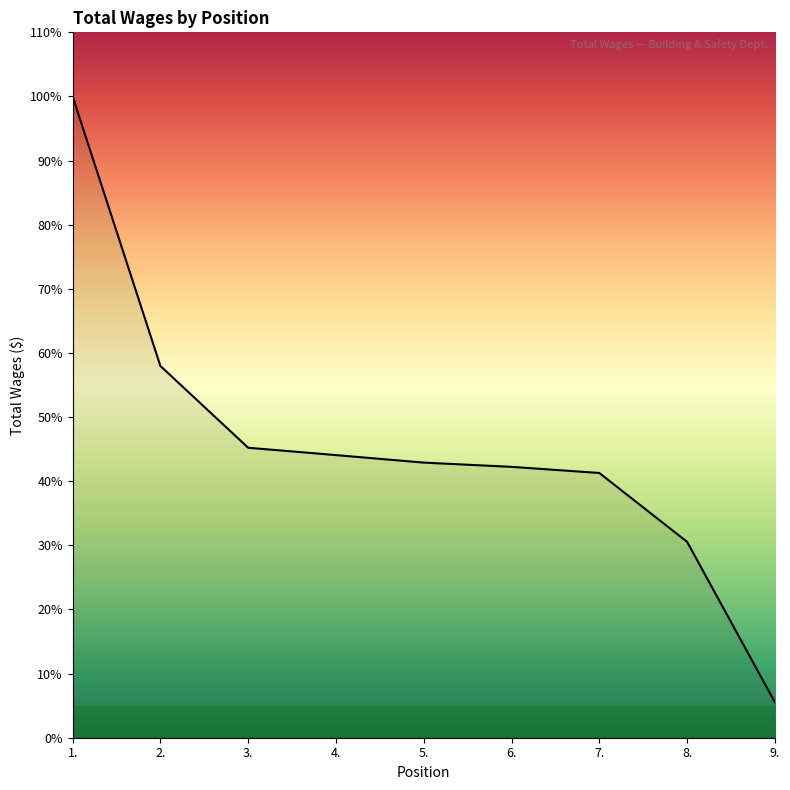

Does the chart have visible grid lines?

No